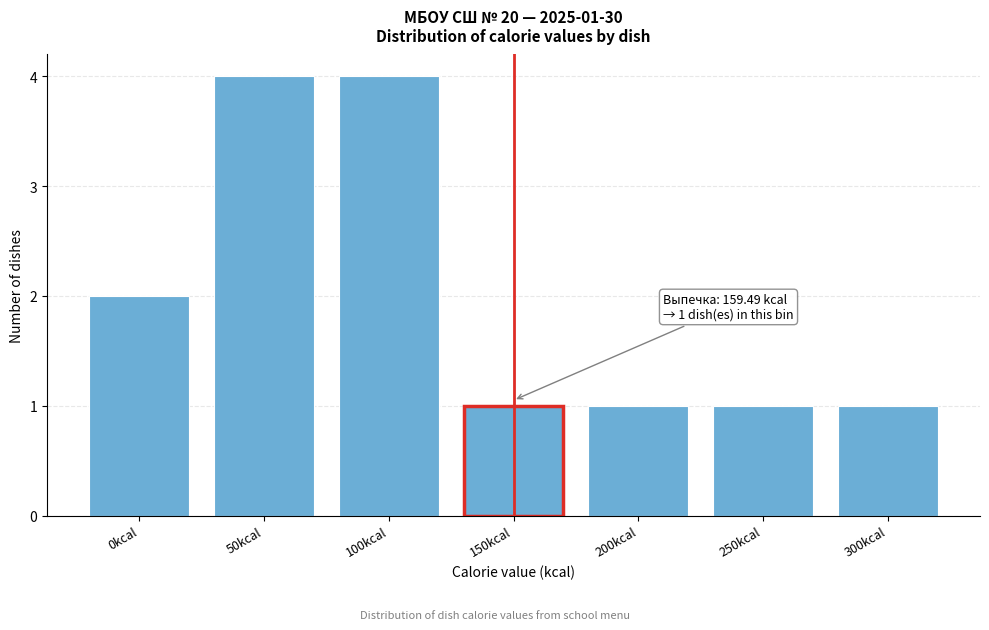

Reading left to right, list all the values displayed in this chart.

2	4	4	1	1	1	1